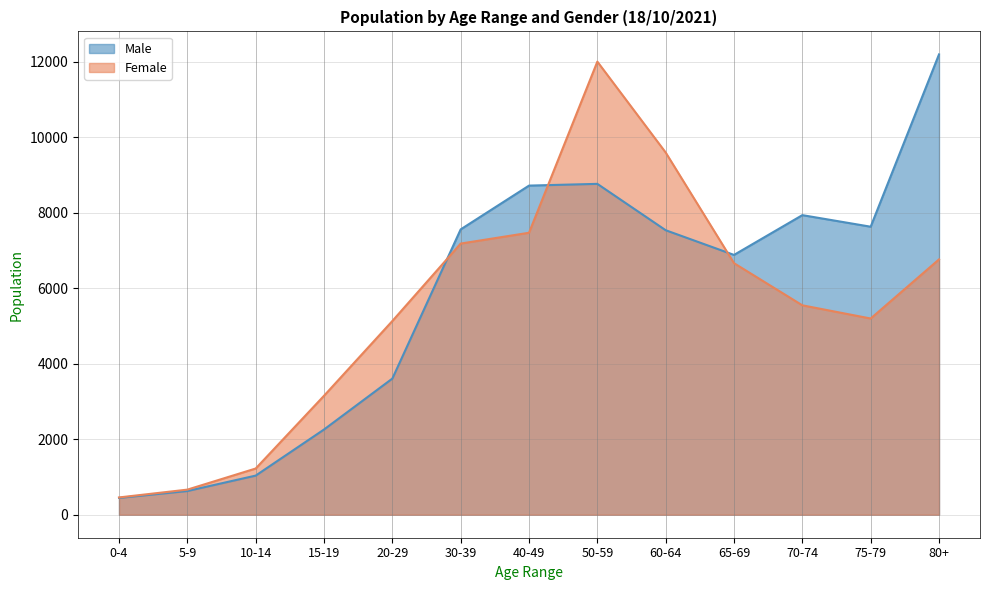

Reading left to right, list all the values displayed in this chart.

Male: 445.2	627.8	1036.5	2258.5	3608.1	7562.5	8722.9	8769.0	7540.0	6885.7	7940.0	7633.3	12200.0
Female: 457.8	664.8	1224.3	3153.1	5134.3	7186.5	7473.2	12008.7	9600.0	6666.7	5550.0	5200.0	6766.7